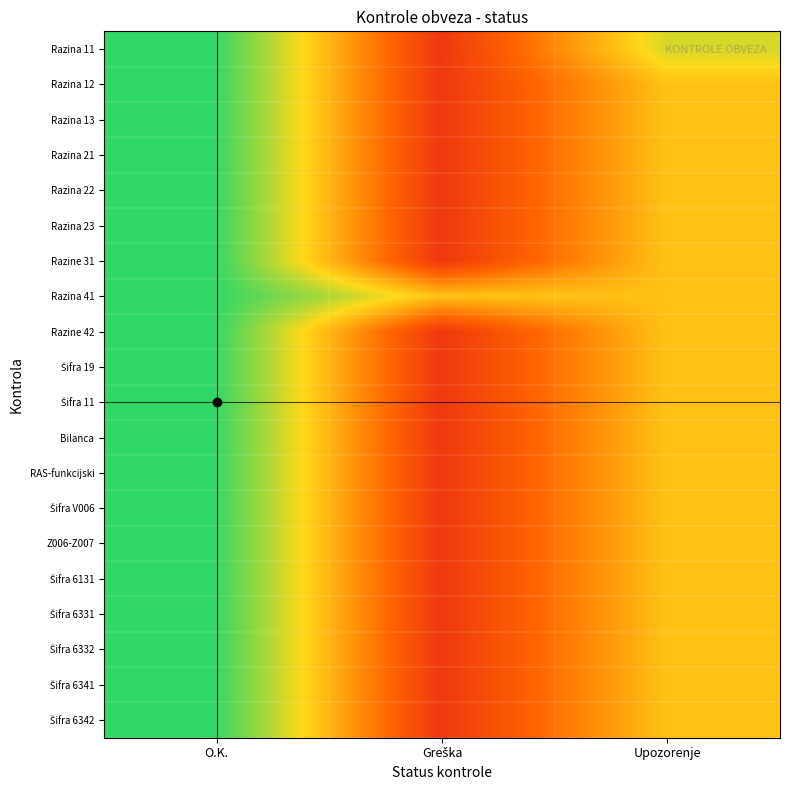

How many data points does each series have?

3